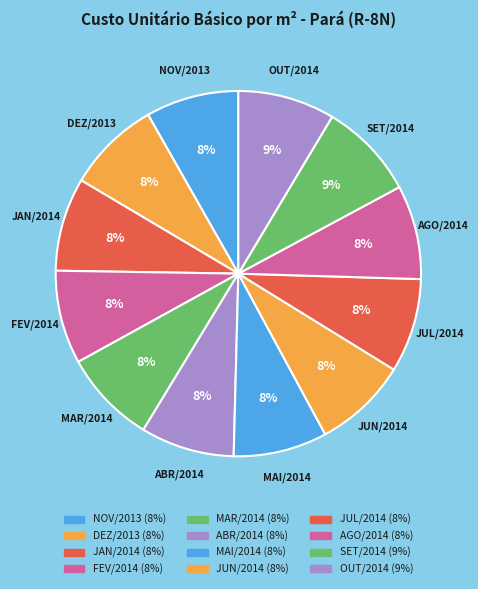

Is the sum of ABR/2014 and JUL/2014 greater than half?

No